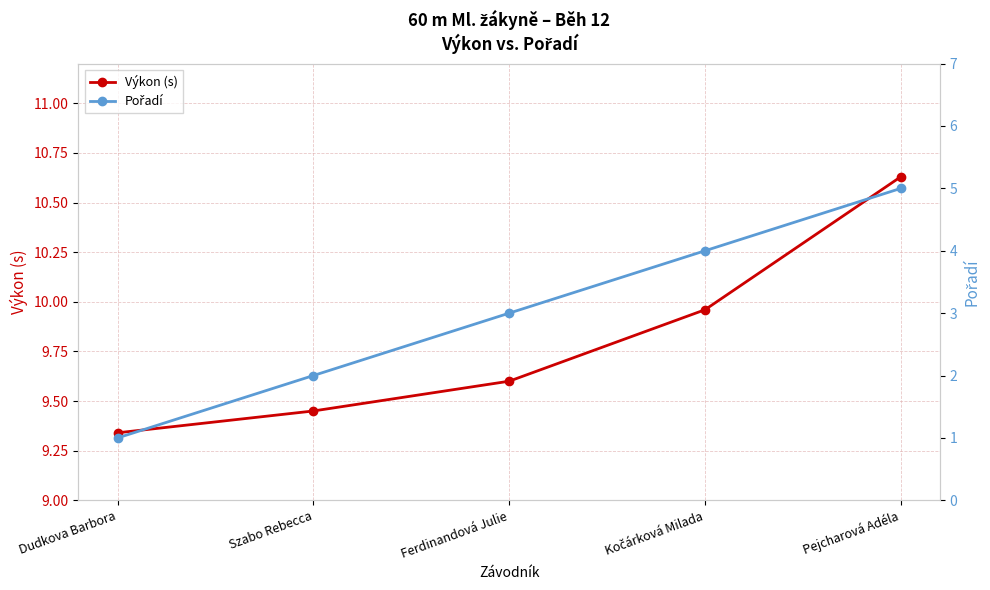

At which label does Pořadí reach its minimum?

Dudkova Barbora